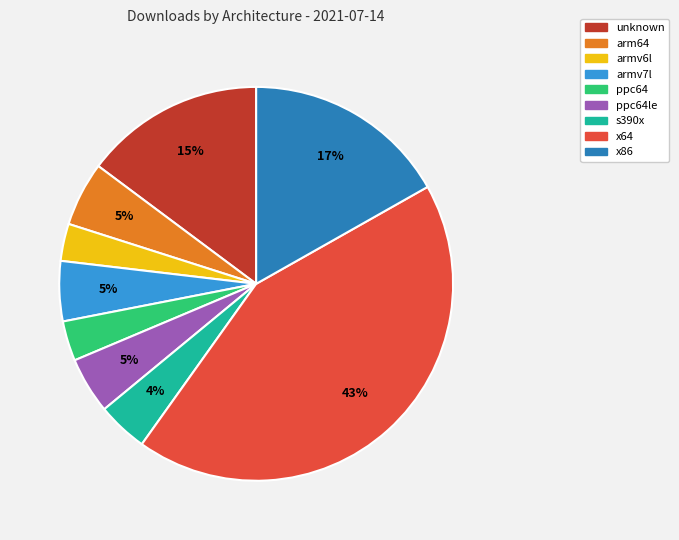

To the nearest percent, what is the difference between the largest and smallest slice percentages?

40%